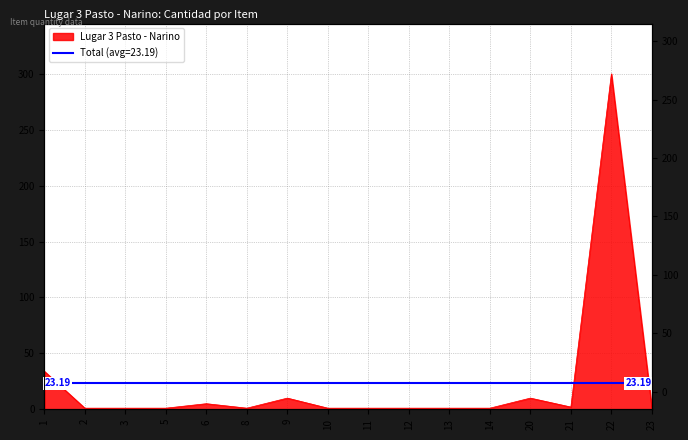

What is the average value?

23